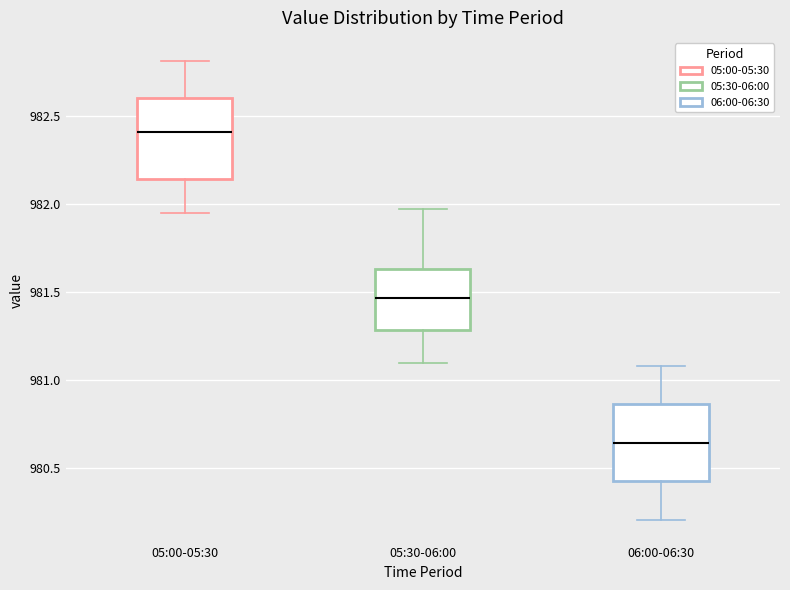

Reading left to right, read every box against the y-axis: the position of its median line, the range the box covers, and the ends of its whiskers. The values are not printed on the chart, so give them approximately, as read against the axis.

05:00-05:30: median 982.40, box 982.15 to 982.60, whiskers 981.95 to 982.80
05:30-06:00: median 981.45, box 981.30 to 981.65, whiskers 981.10 to 981.95
06:00-06:30: median 980.65, box 980.45 to 980.85, whiskers 980.20 to 981.10